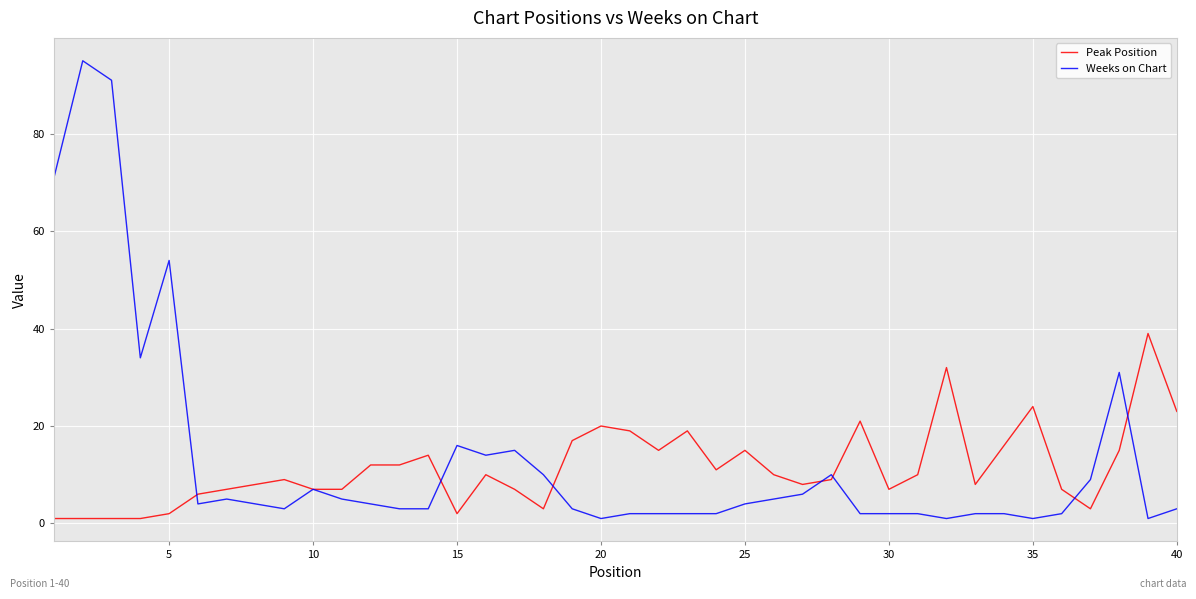

Which series has the largest total across all categories?

Weeks on Chart